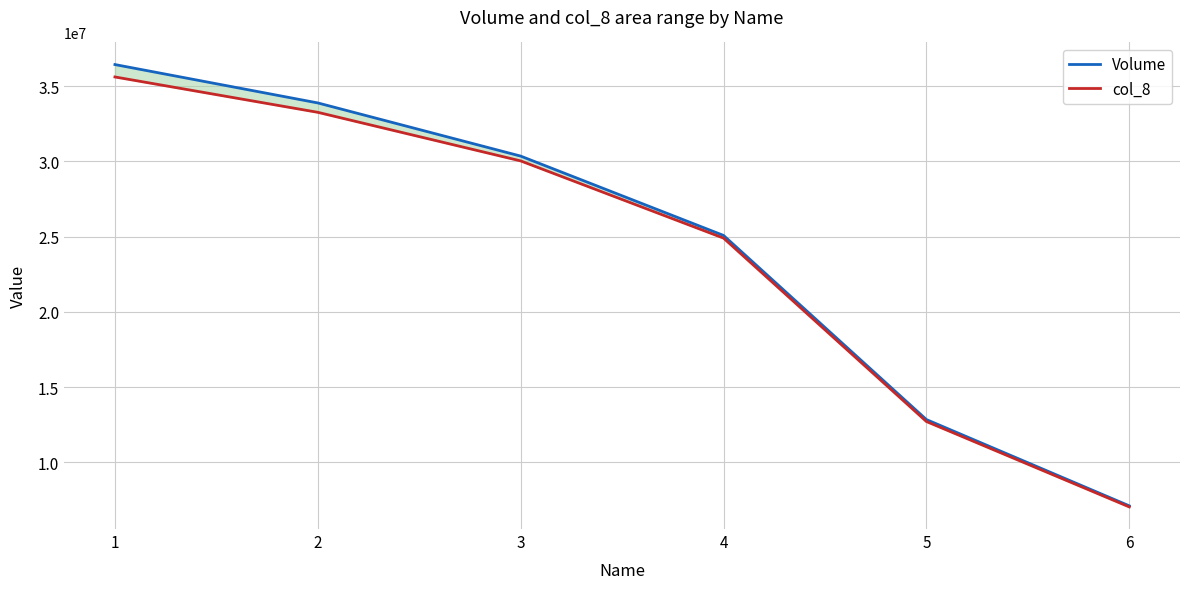

What is the average value of the col_8 series?

23921590